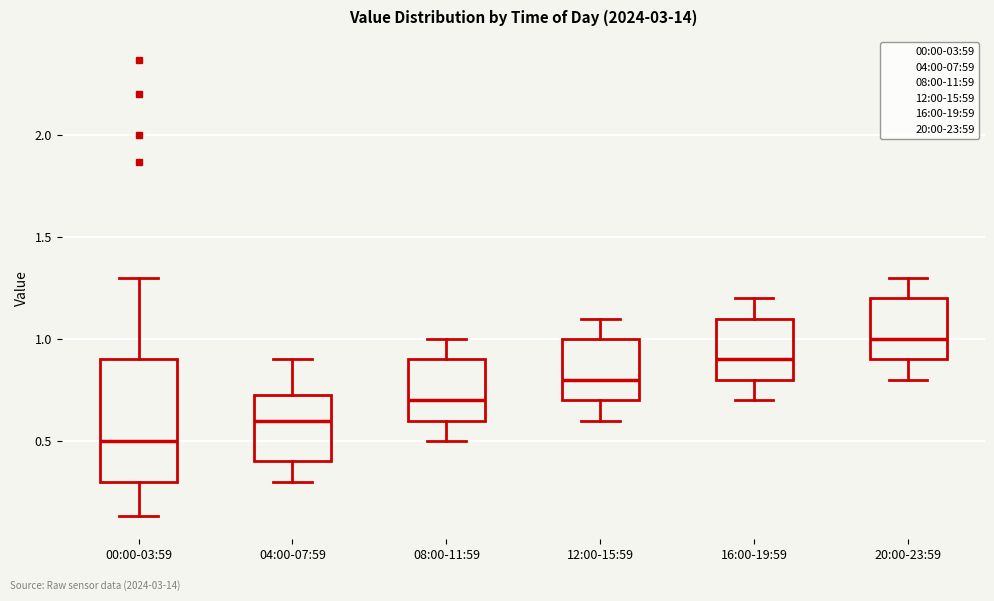

Which box has the lowest median line?

00:00-03:59